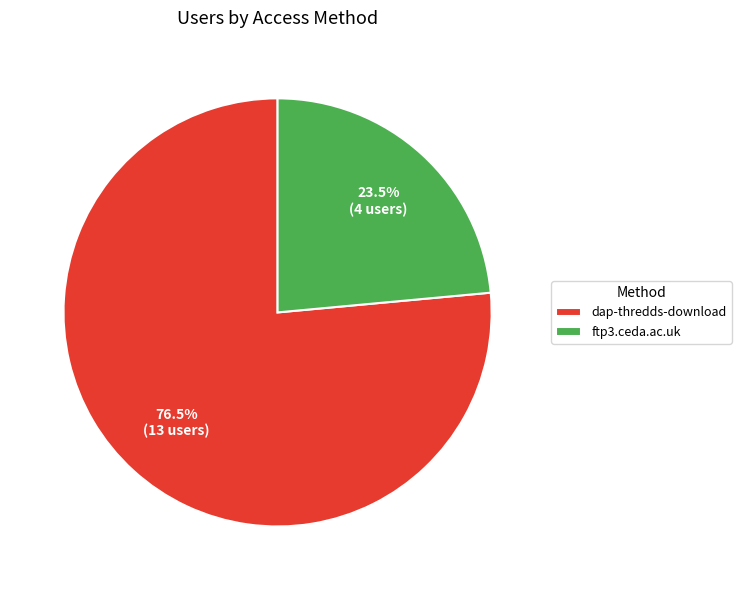

Between dap-thredds-download and ftp3.ceda.ac.uk, which is larger?

dap-thredds-download